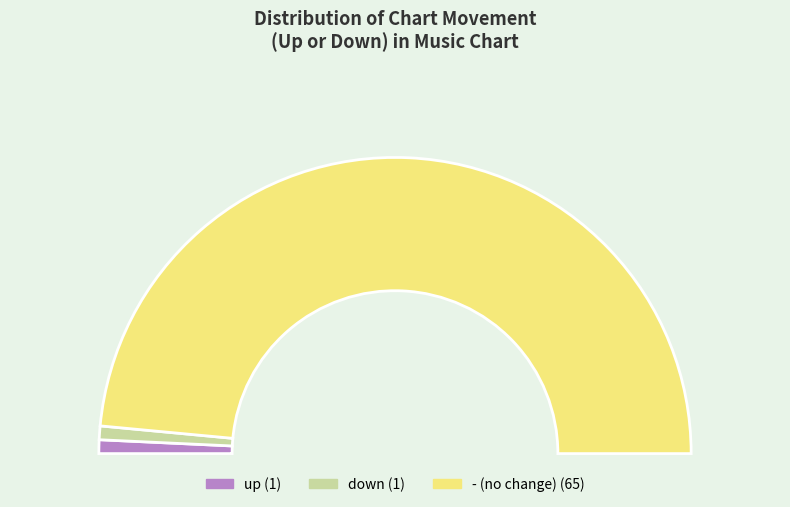

How many slices are in this pie chart?

3